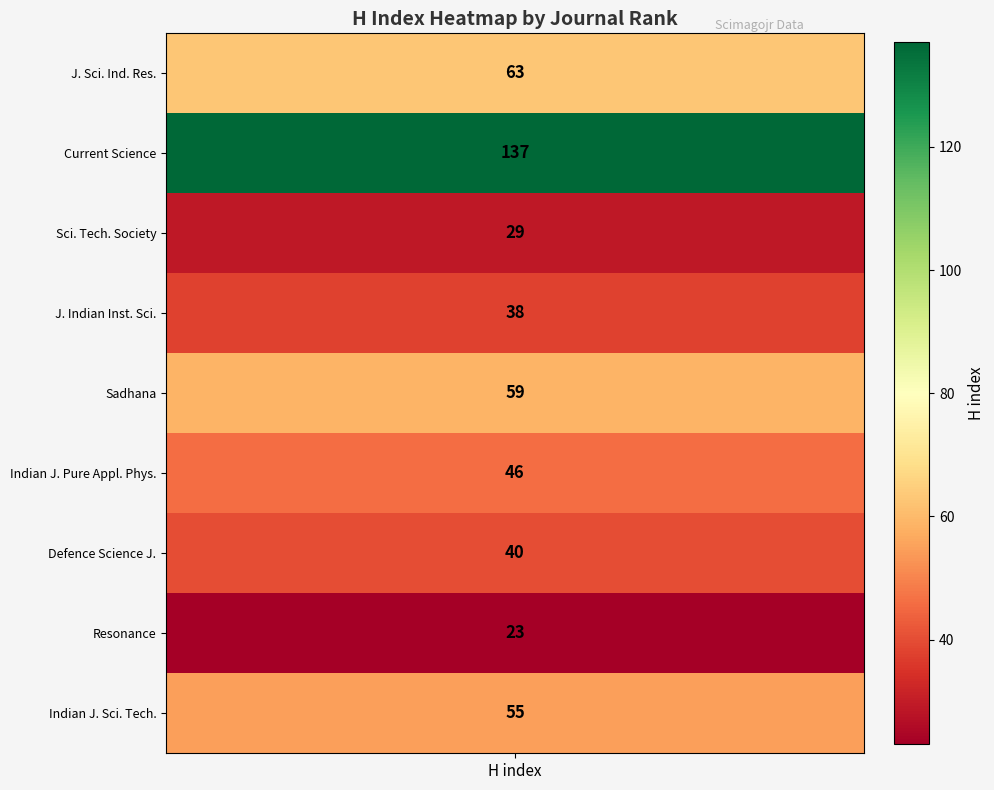

What is the difference between the values at Rank 2 and Rank 3?

108